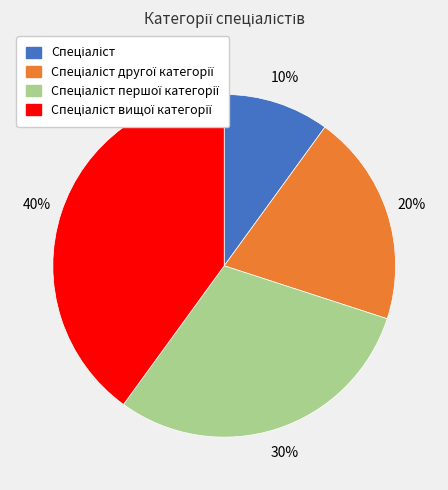

To the nearest percent, what is the average slice percentage?

25%